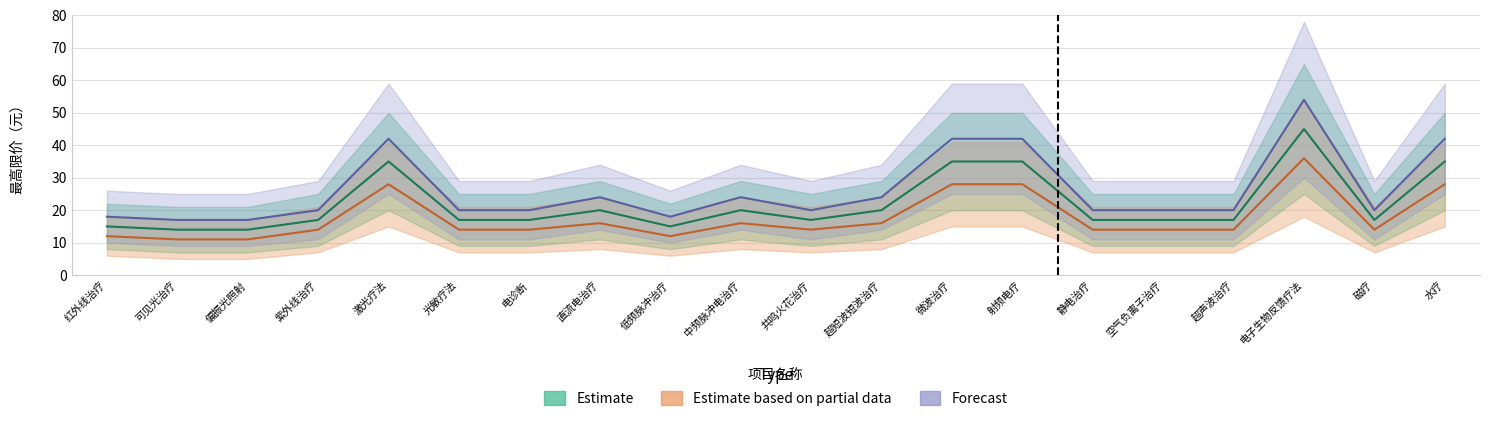

How many categories are shown in the chart?

20